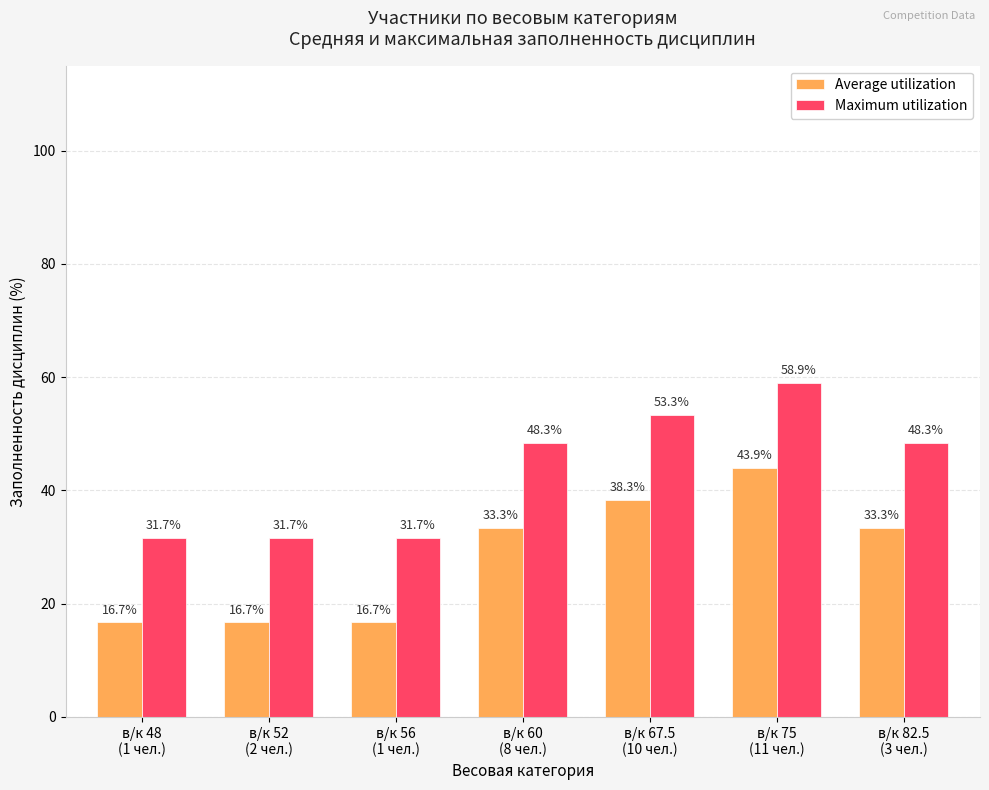

Which series has the largest total across all categories?

Maximum utilization